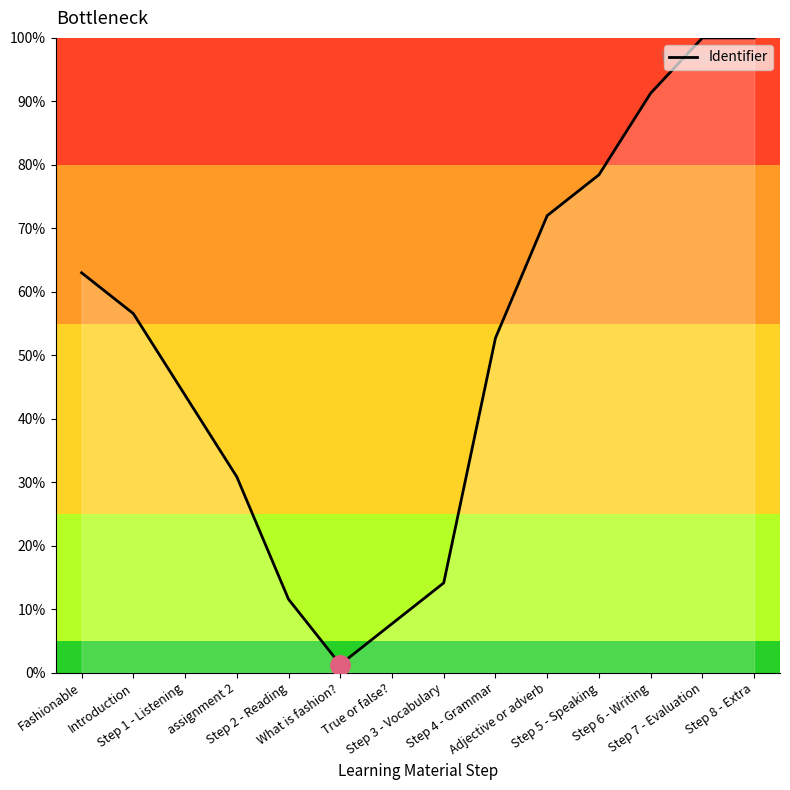

Which label corresponds to the largest value in the chart?

Step 7 - Evaluation